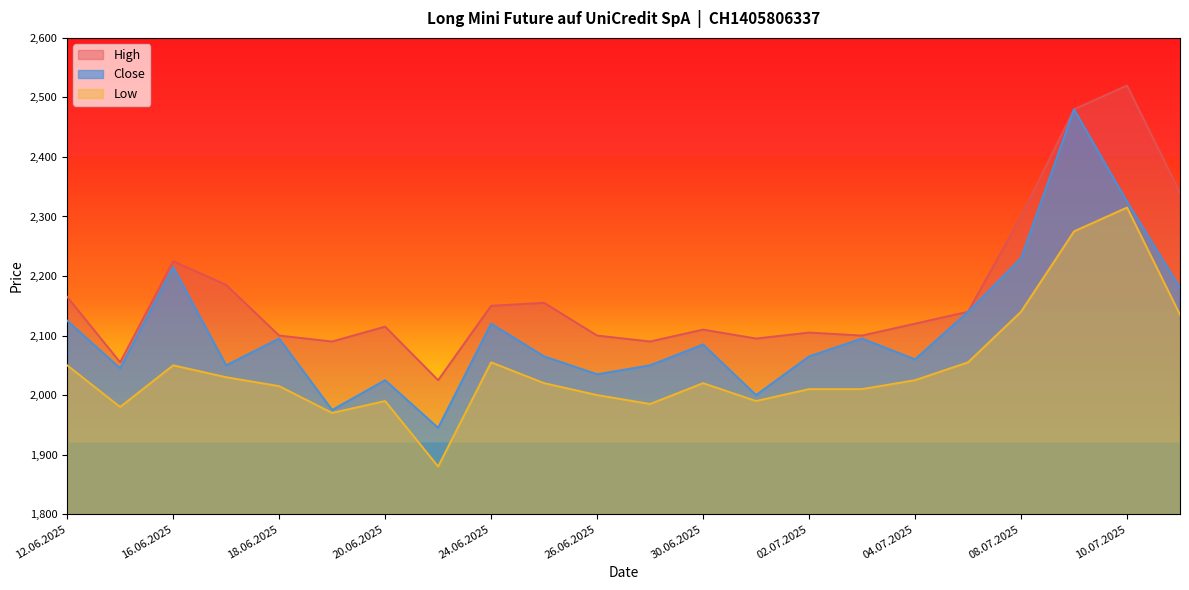

Does the chart have visible grid lines?

No